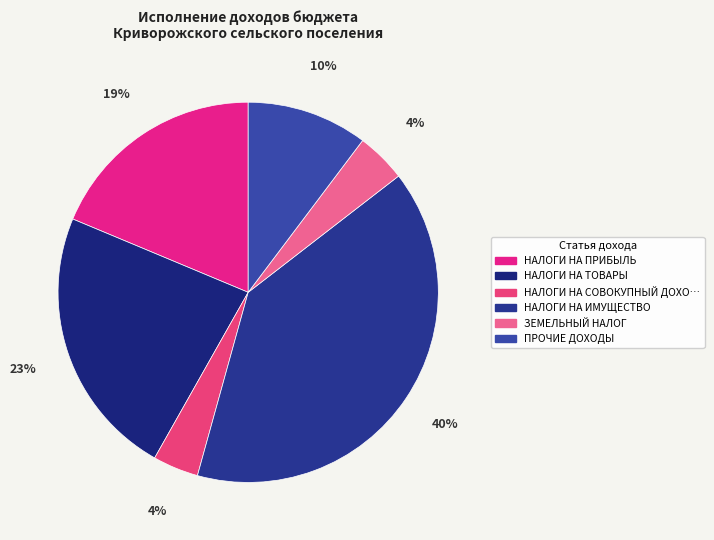

Is there any slice that represents more than half of the pie?

No